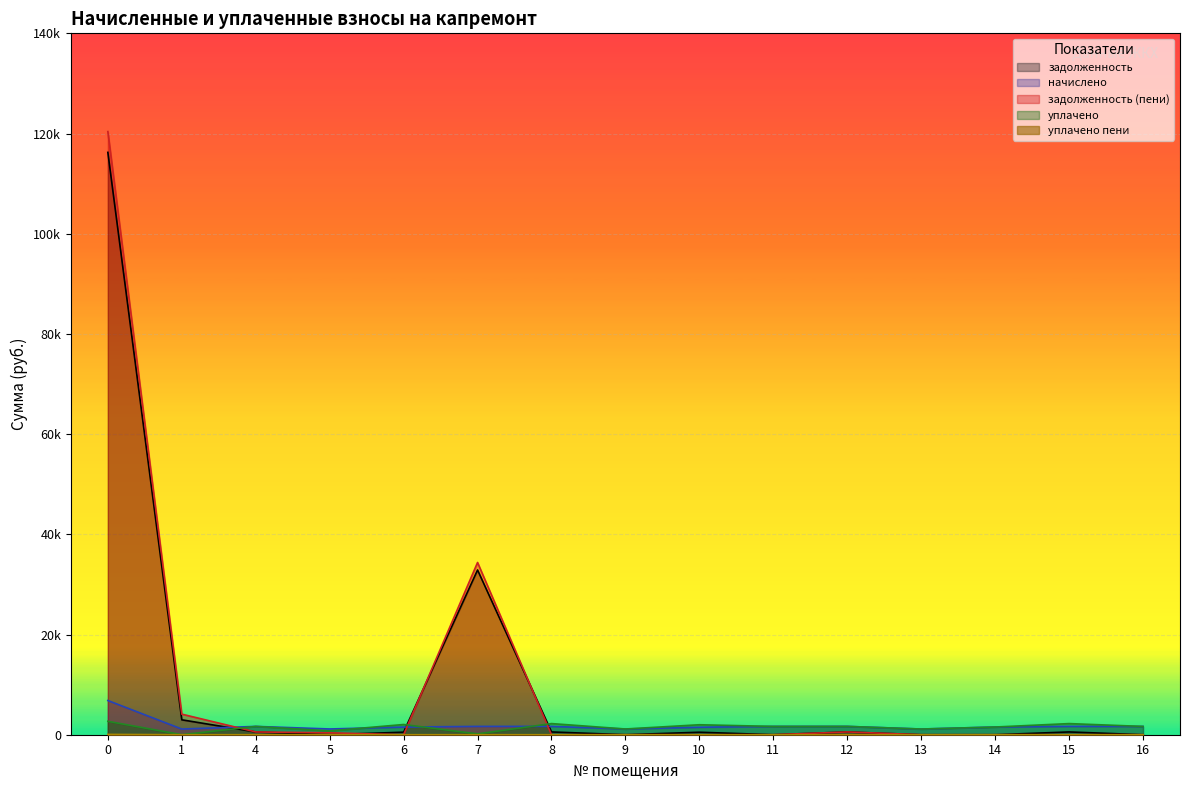

Is it true that уплачено пени equals 0.0 at 16?

True